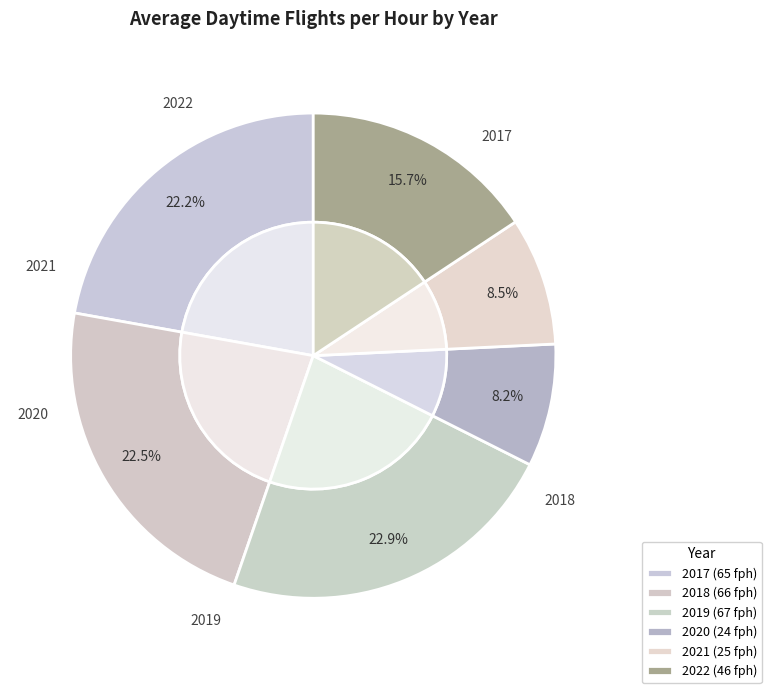

Which slice is the smallest?

2020